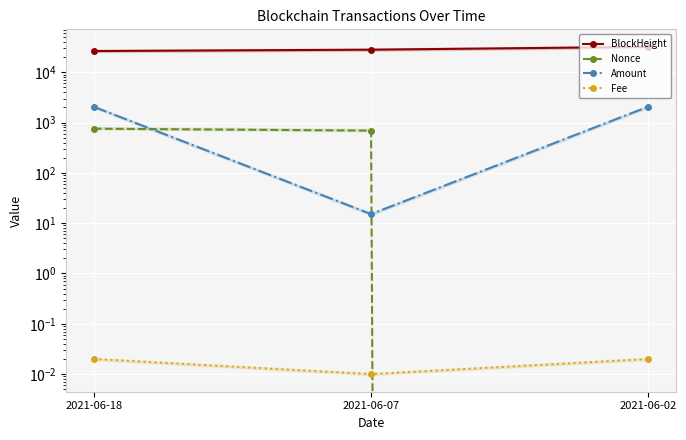

Does the chart display data point markers on the line(s)?

Yes